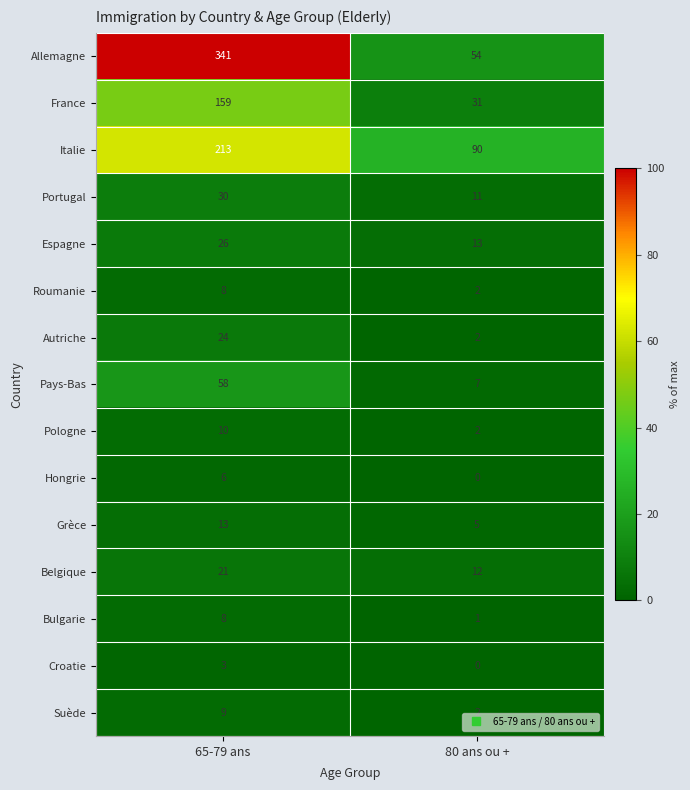

What is the greatest value displayed?

341